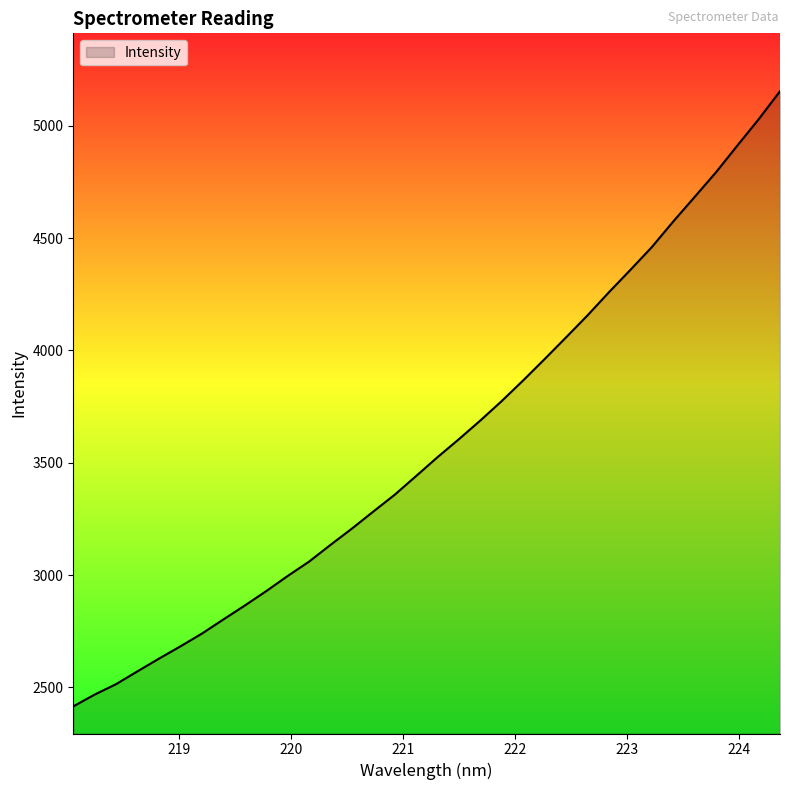

What is the maximum value shown in the chart?

5154.5